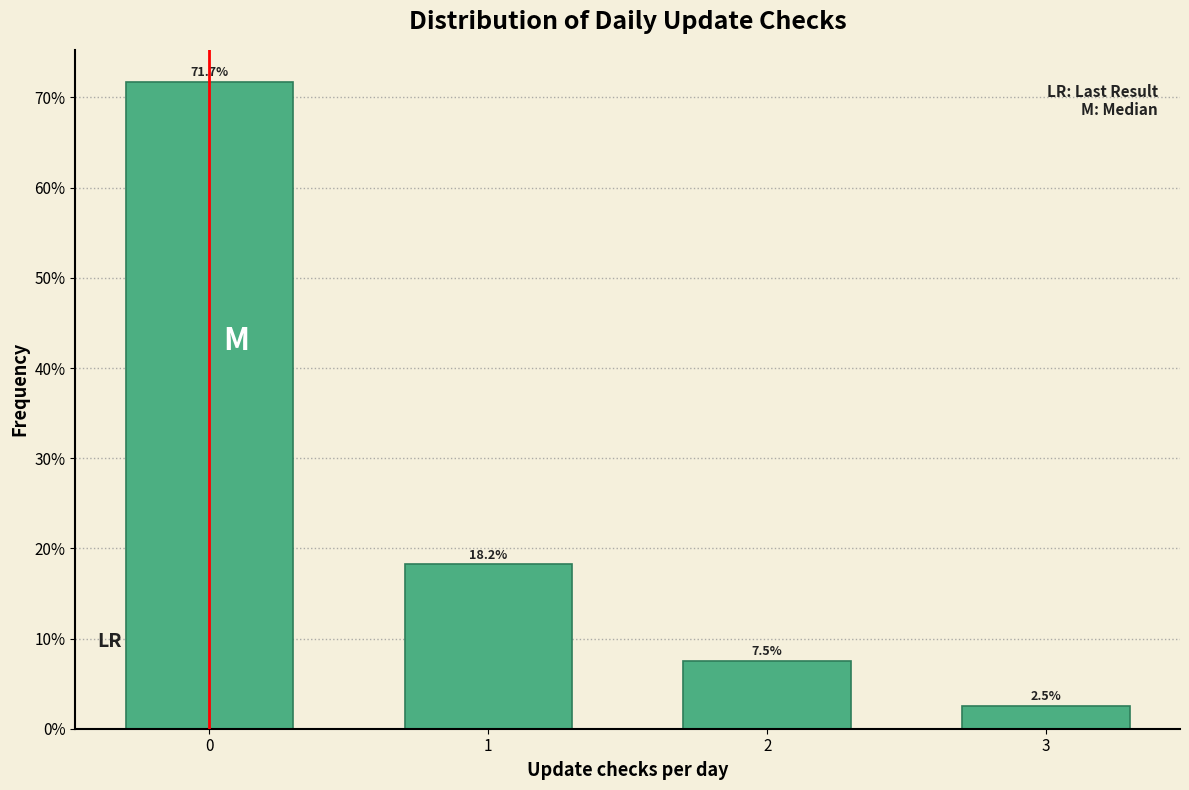

Reading left to right, extract all data points from this chart.

0=71.7	1=18.2	2=7.5	3=2.5